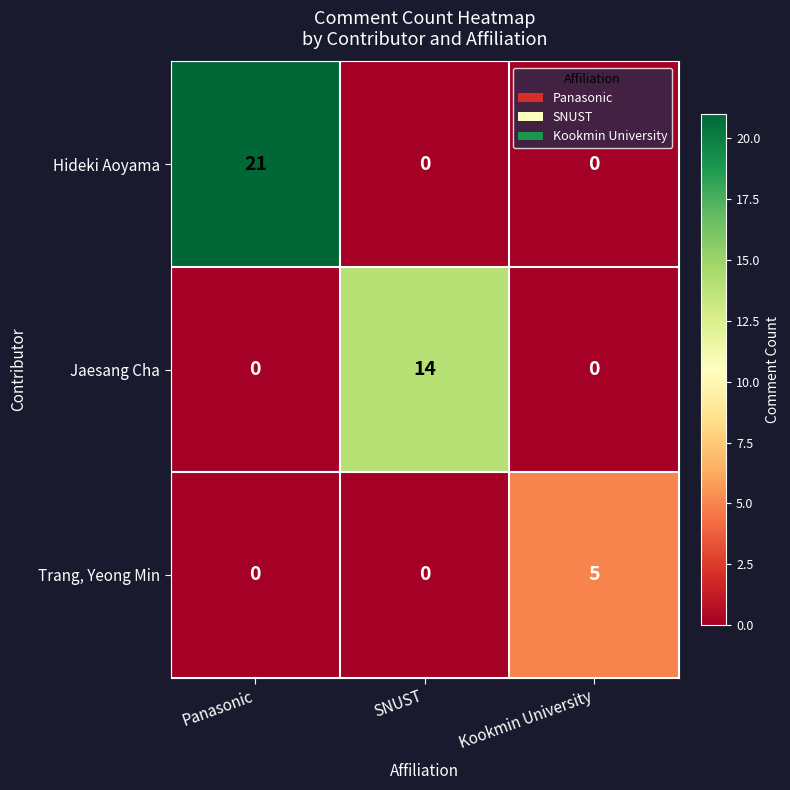

True or false: Hideki Aoyama has a value of 0 at Kookmin University.

True